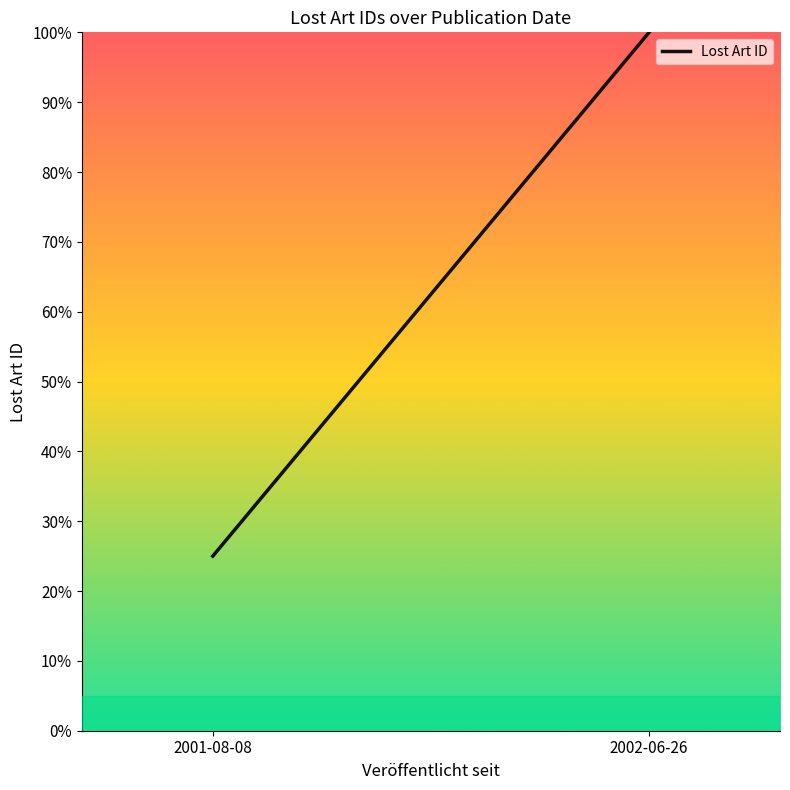

The value at 2001-08-08 is 38. True or false?

False